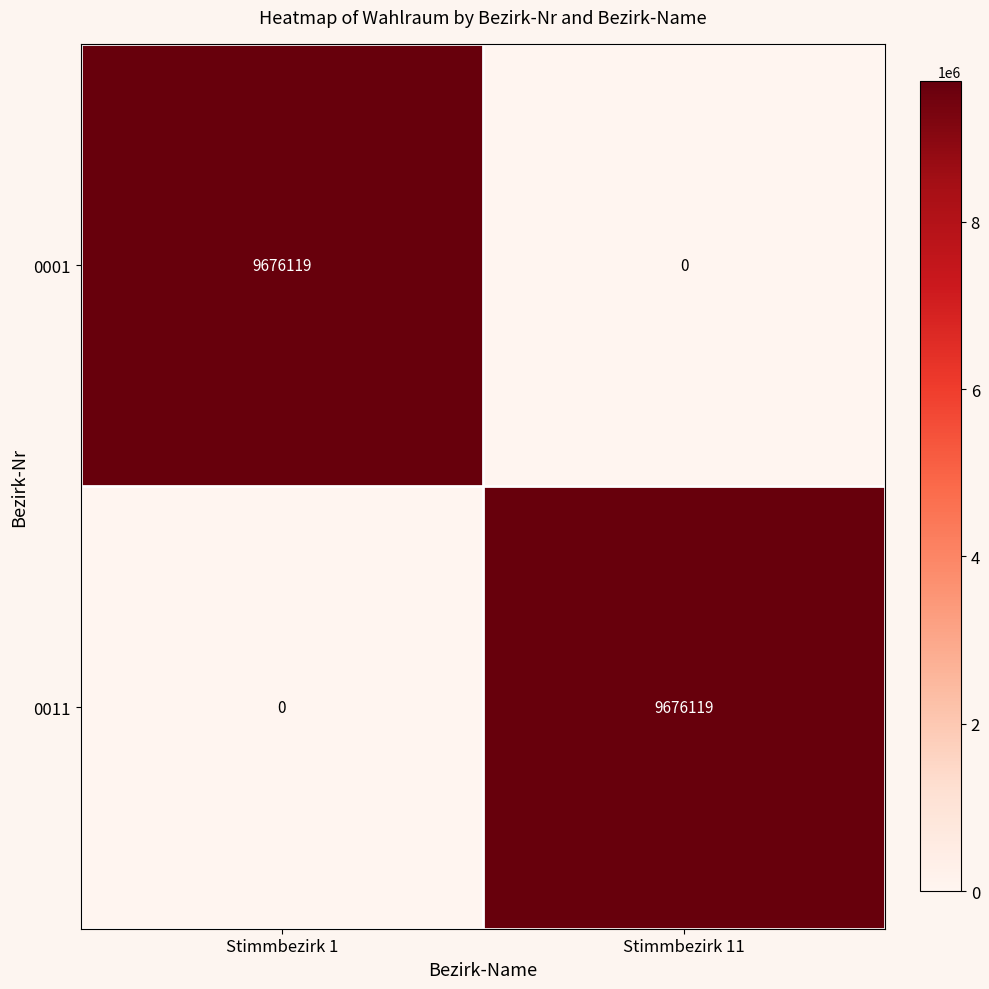

At Stimmbezirk 11, list the series in order from largest to smallest.

0011, 0001